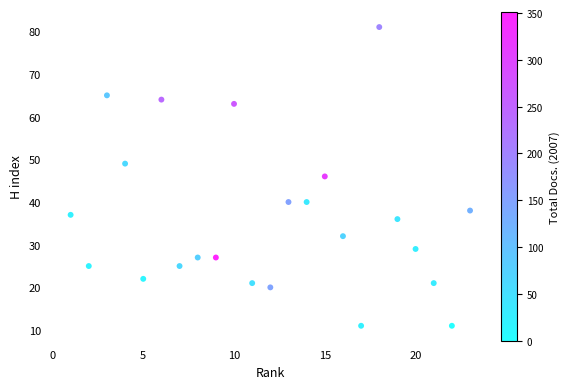

What is the range of X values (max minus min)?

22